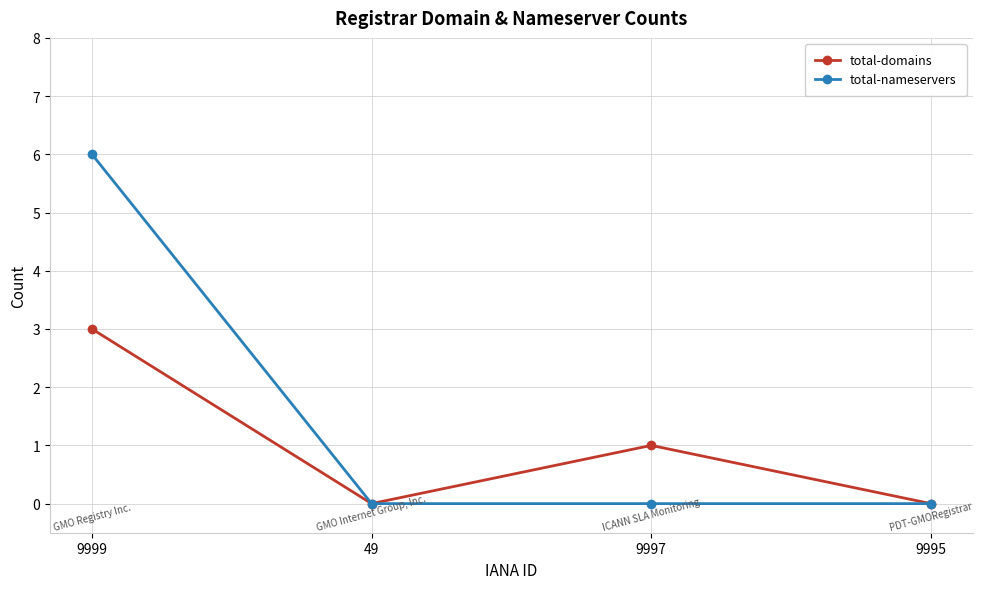

Where is total-domains nearest to the value 1?

9997